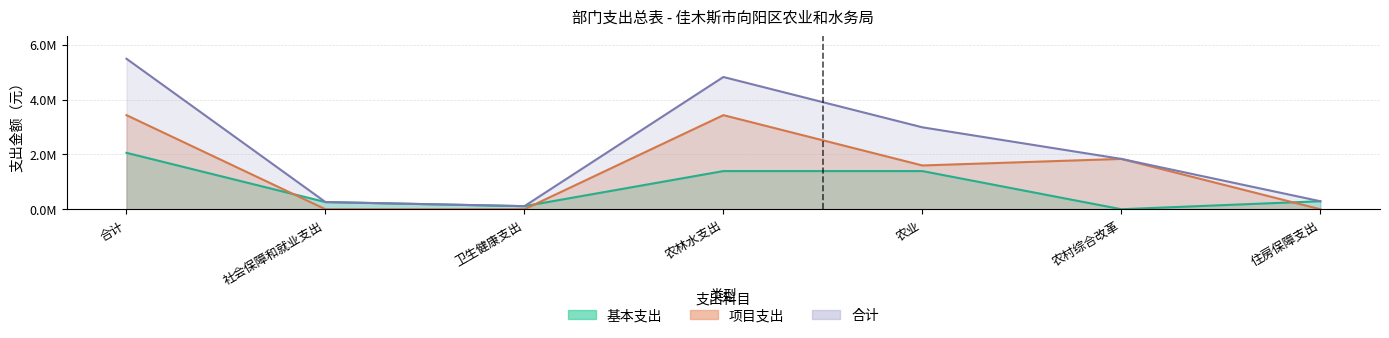

What position from the left is 农村综合改革?

6